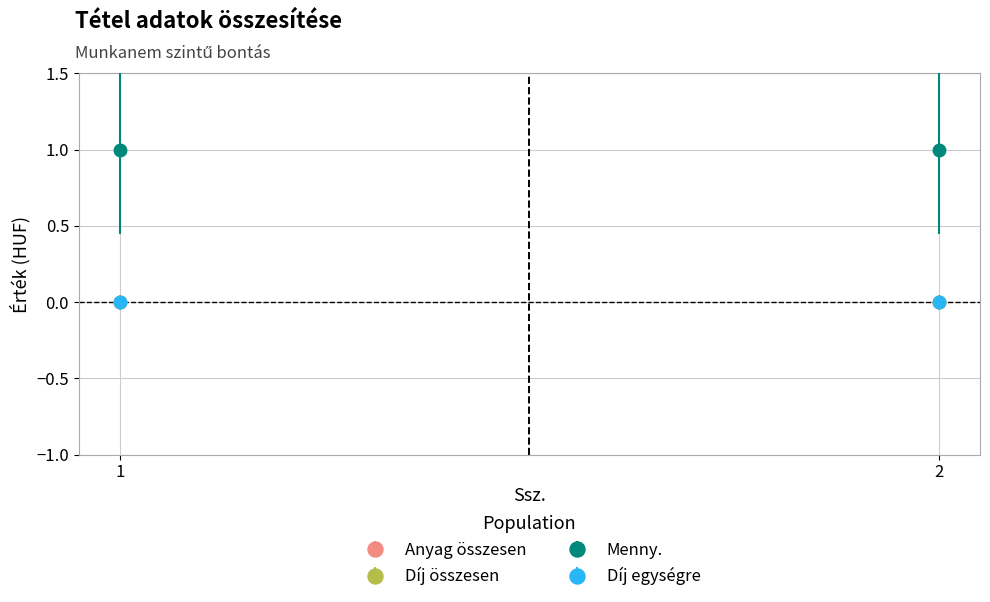

List the labels in order of Díj egységre value, largest first.

1, 2